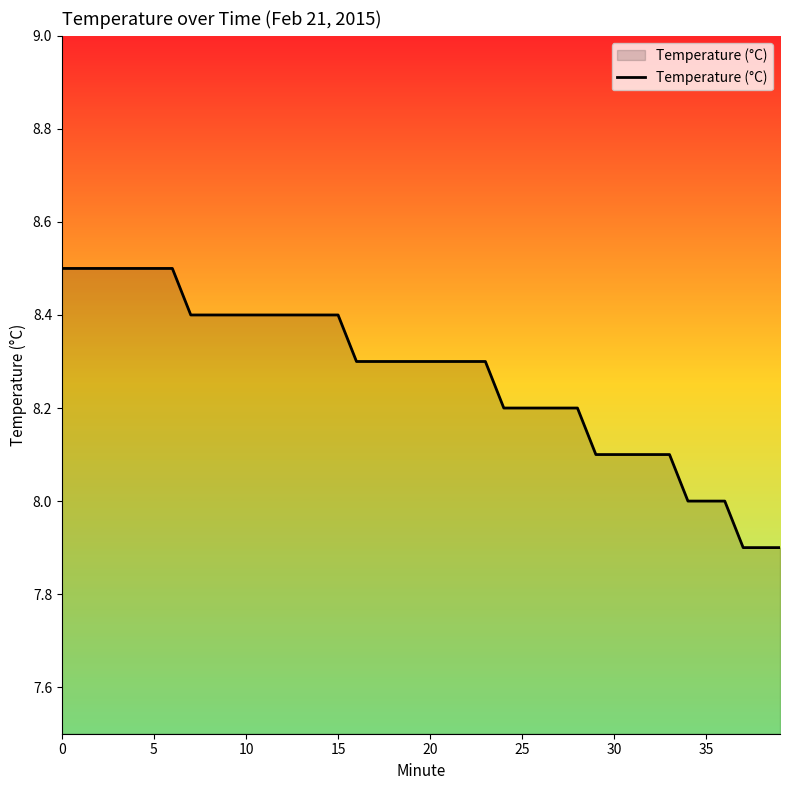

What is the difference between the maximum and minimum values?

0.6